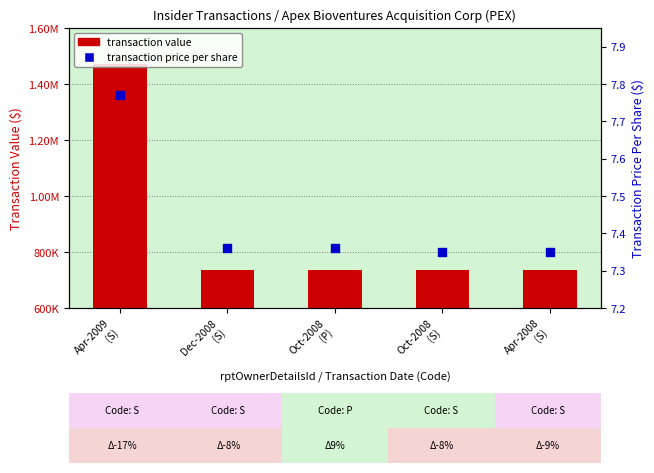

At how many categories does at least one series exceed 1299901?

1